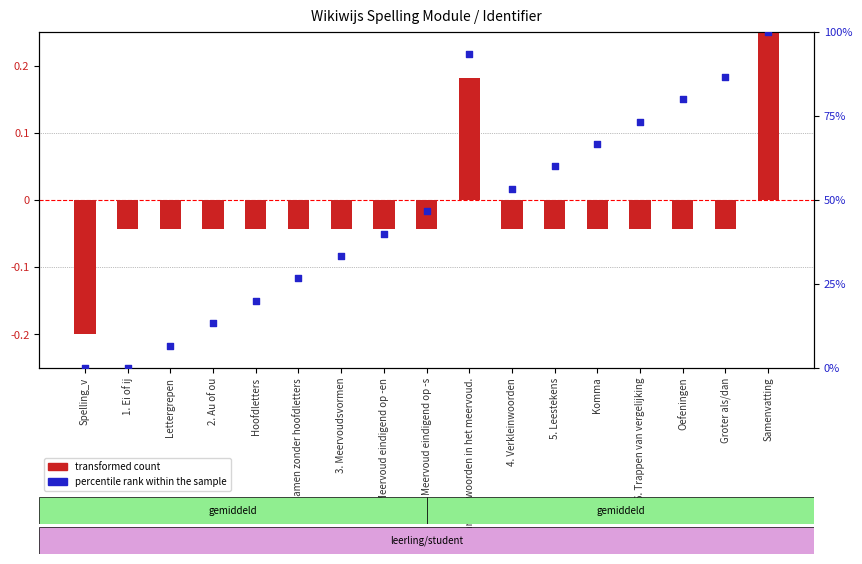

Between Spelling_v and 6. Trappen van vergelijking, which is larger?

6. Trappen van vergelijking